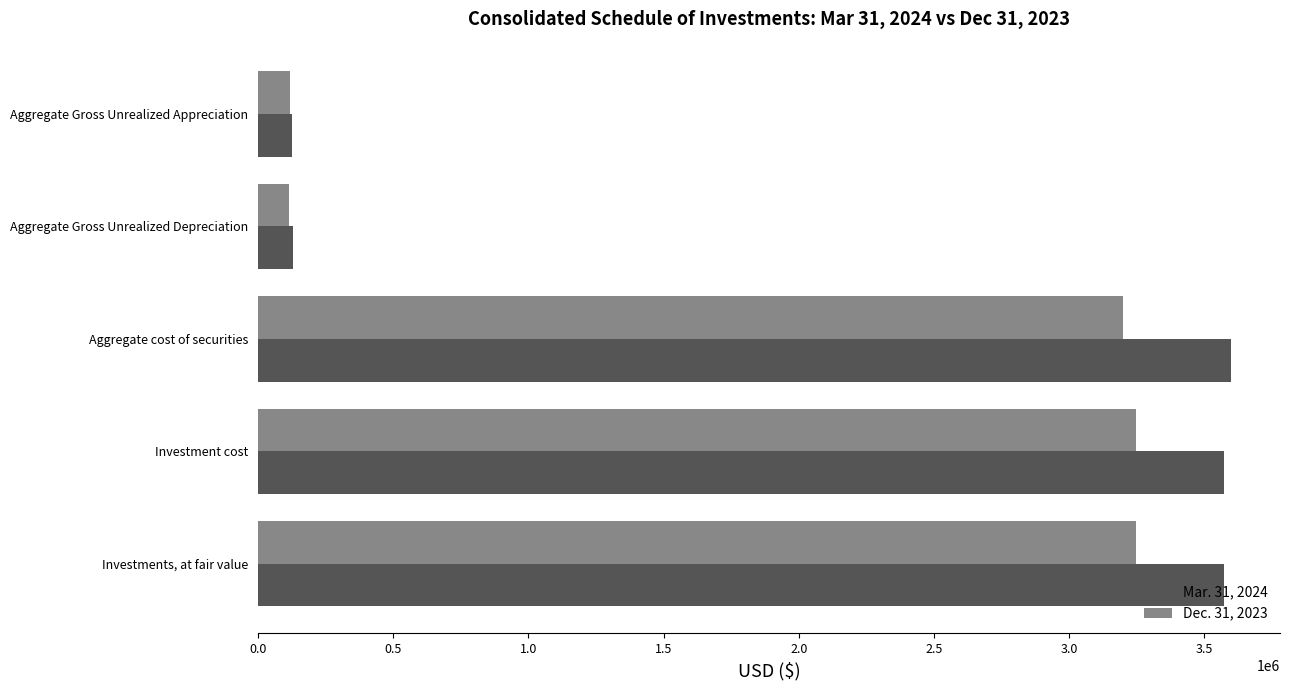

What is the sum of all Dec. 31, 2023 values?

9929279